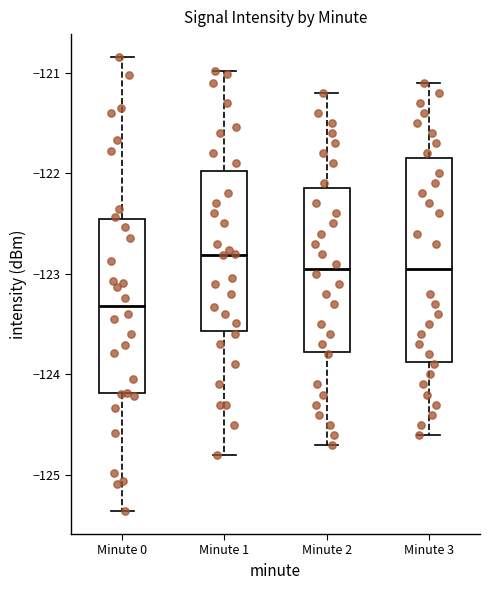

Reading left to right, transcribe this box plot: for each box, give where its median line is, the range the box spans, and where its two whiskers end, as read against the y-axis. The values are not printed on the chart, so give them approximately, as read against the axis.

Minute 0: median -123.3, box -124.2 to -122.5, whiskers -125.4 to -120.8
Minute 1: median -122.8, box -123.6 to -122.0, whiskers -124.8 to -121.0
Minute 2: median -122.9, box -123.8 to -122.1, whiskers -124.7 to -121.2
Minute 3: median -122.9, box -123.9 to -121.8, whiskers -124.6 to -121.1